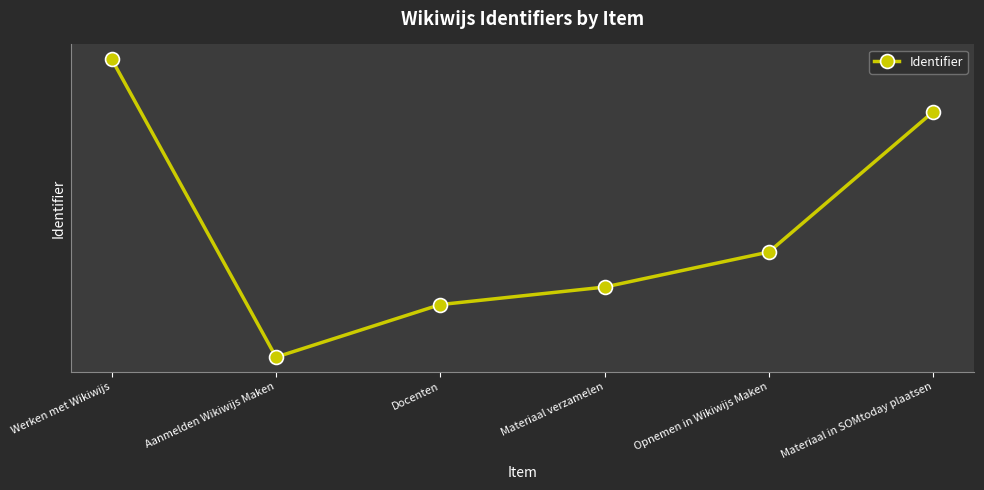

What is the difference between the second highest and second lowest values?

11